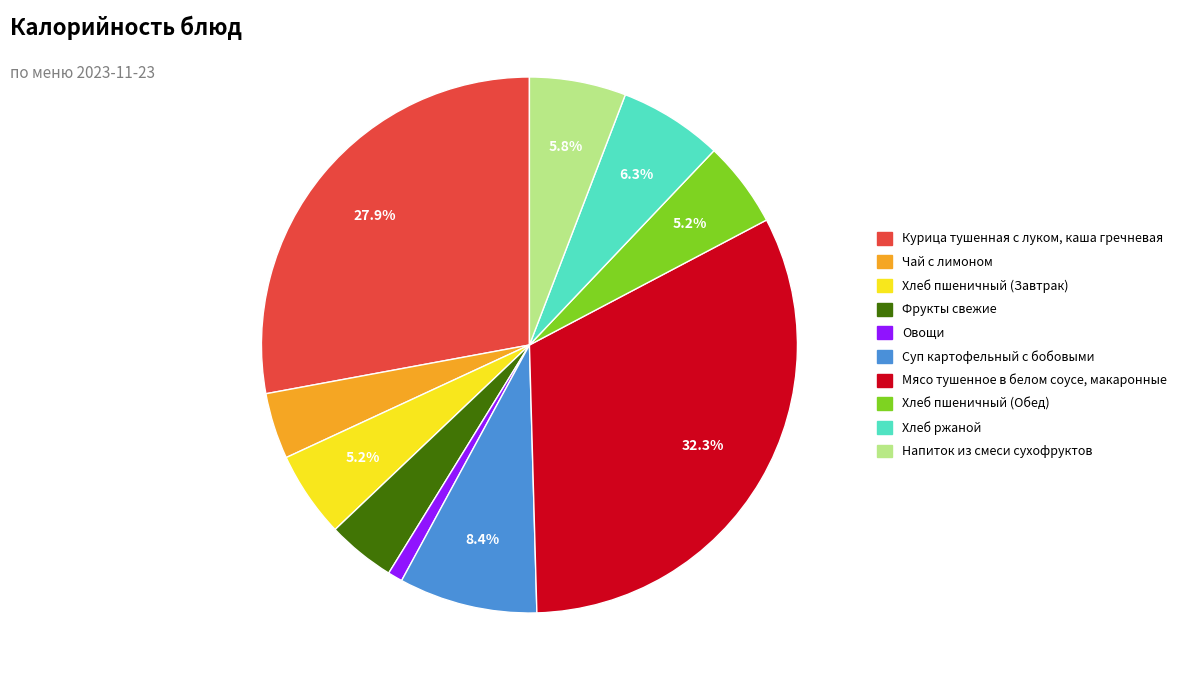

What portion of the pie excludes Мясо тушенное в белом соусе, макаронные?

67.7%